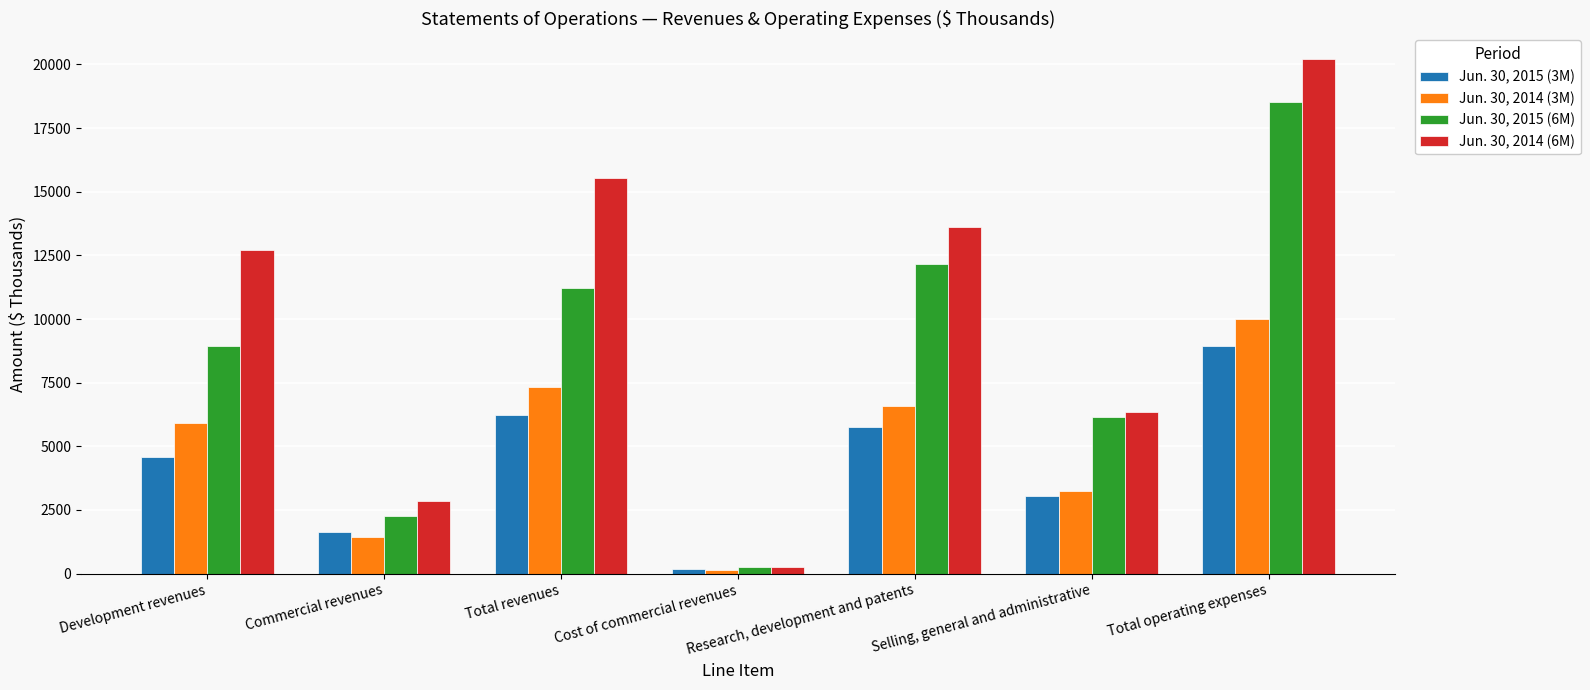

What is the maximum value shown in the chart?

20212